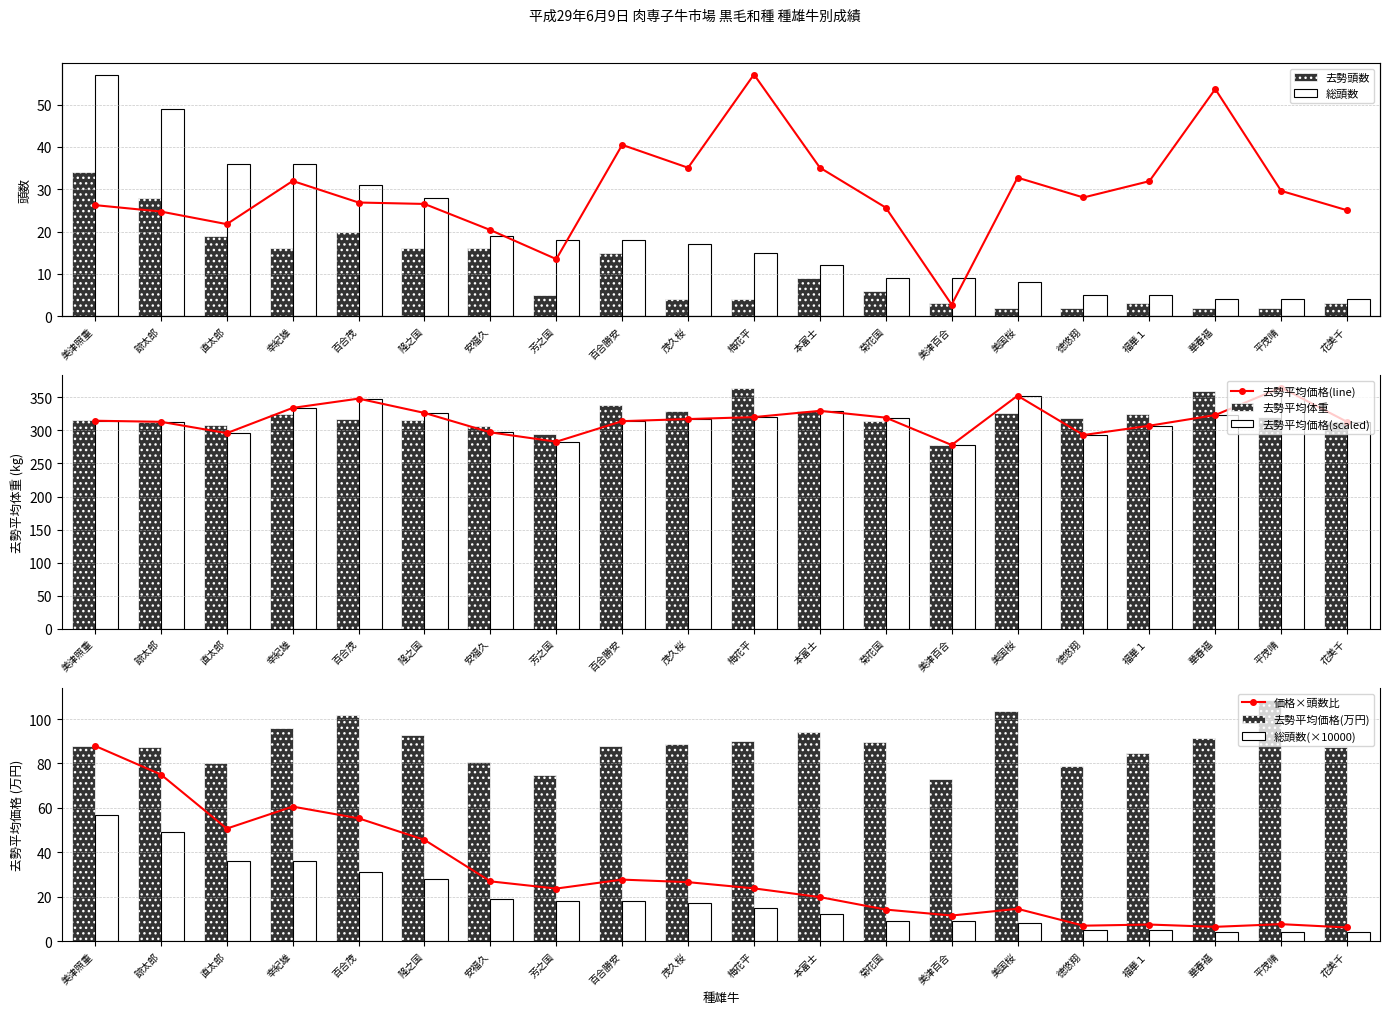

What is the smallest value displayed?

2.0